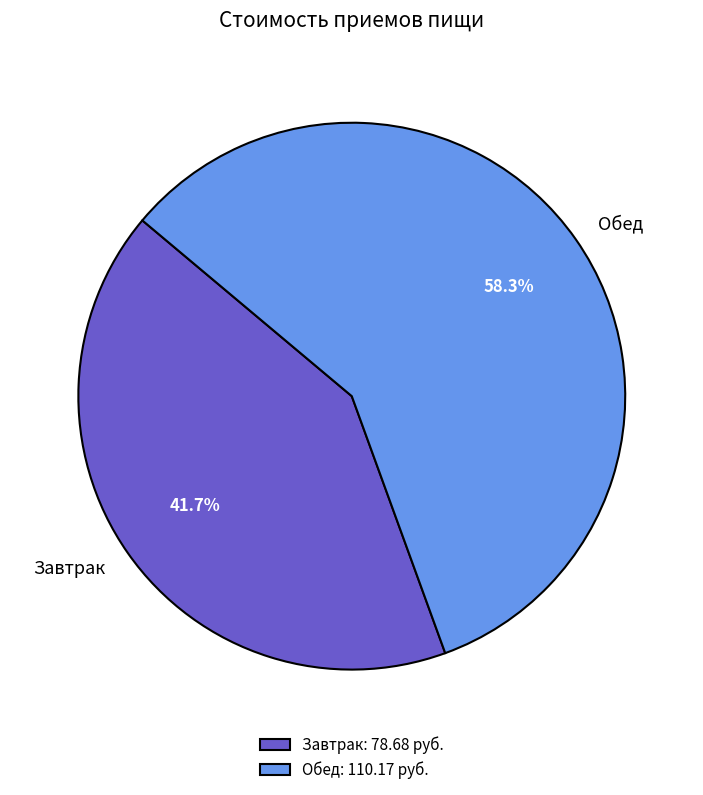

Is there any slice that represents more than half of the pie?

Yes